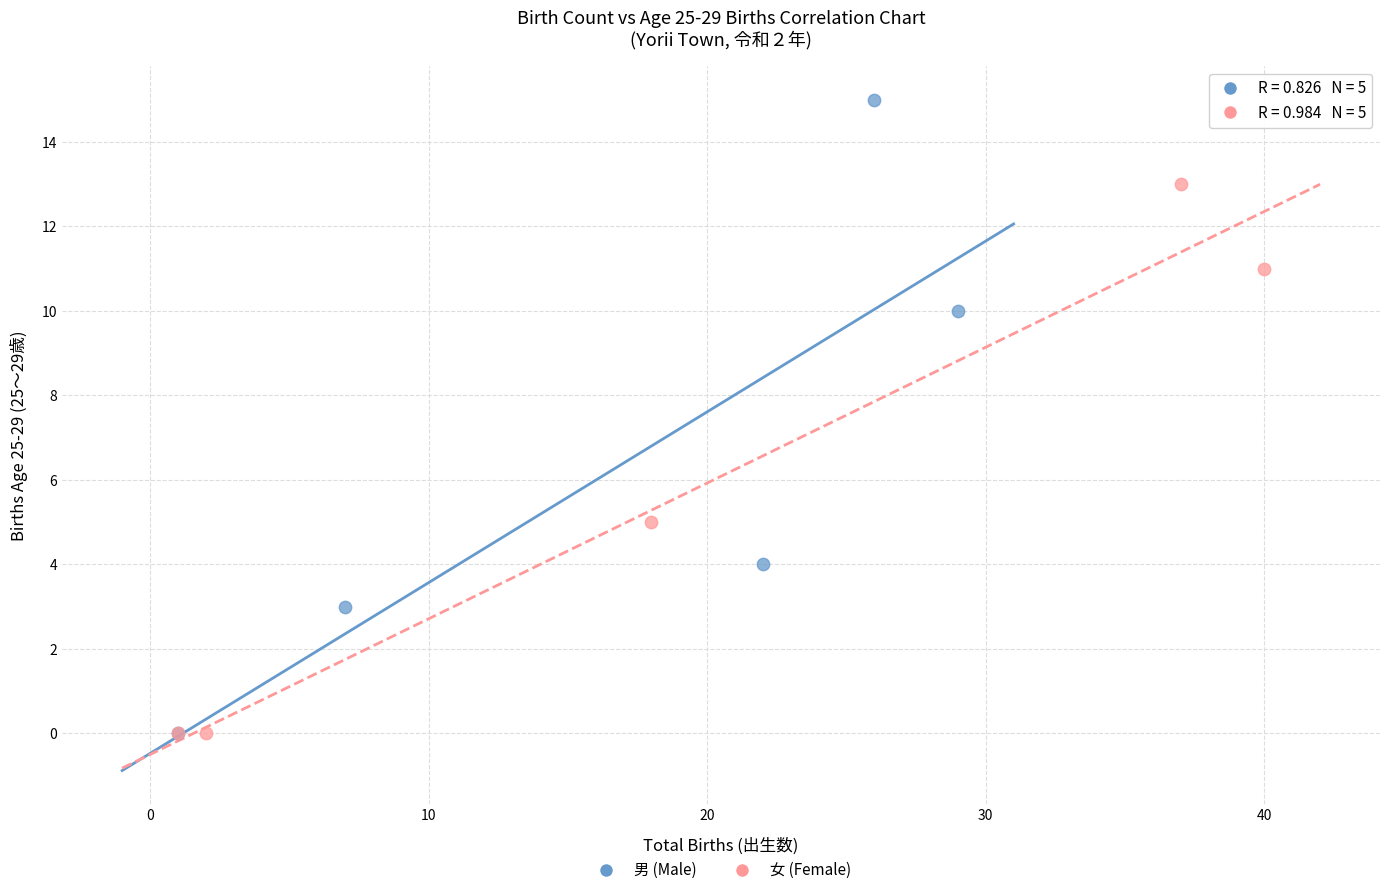

Which series reaches the maximum Y coordinate?

男 (Male)